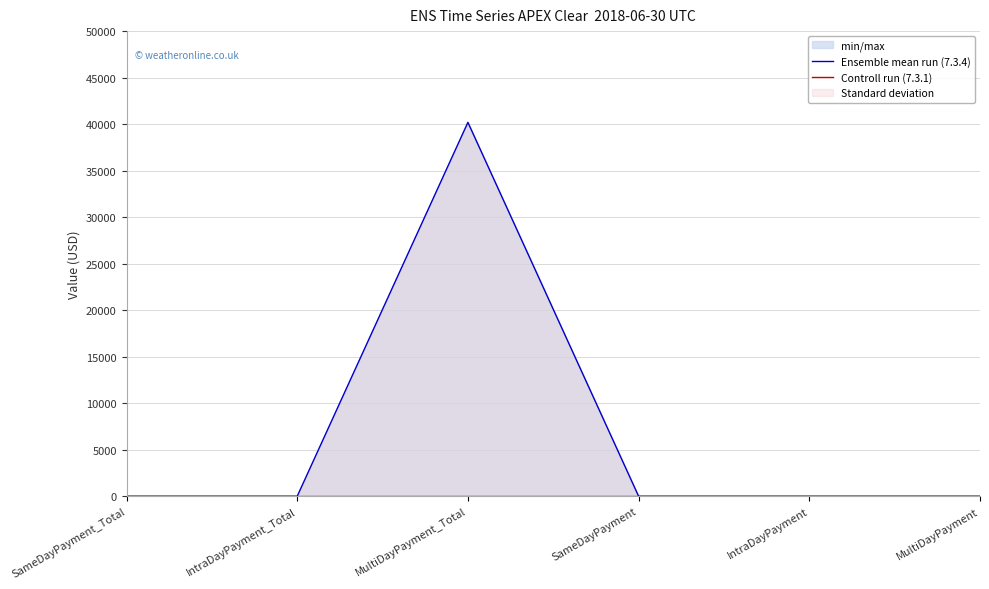

True or false: Ensemble mean run (7.3.4) and Controll run (7.3.1) intersect in this chart.

False